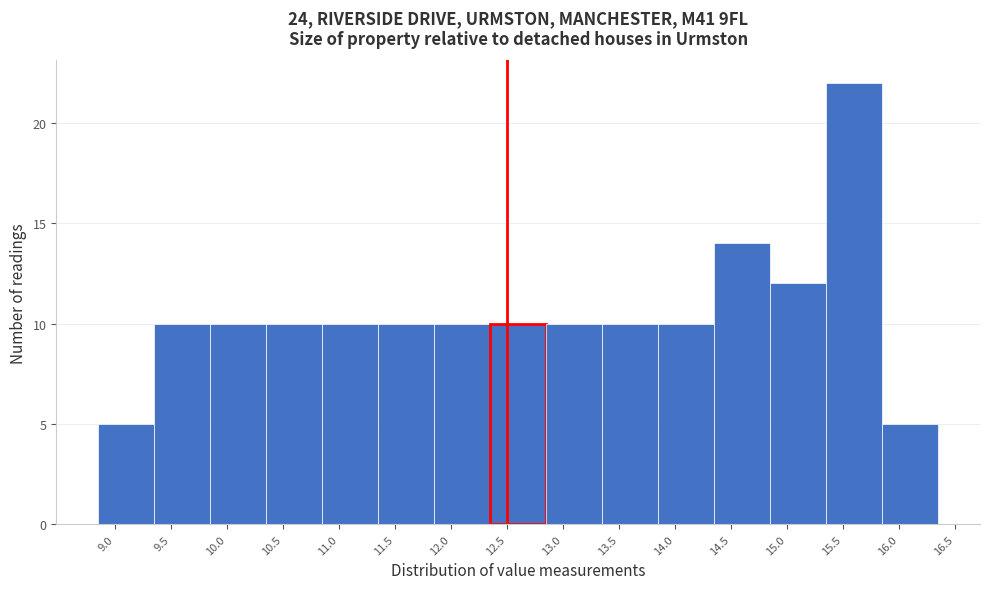

What is the height of the bar covering 12.35 to 12.85 on the x-axis? The values are not printed on the chart, so give them approximately, as read against the axis.

10